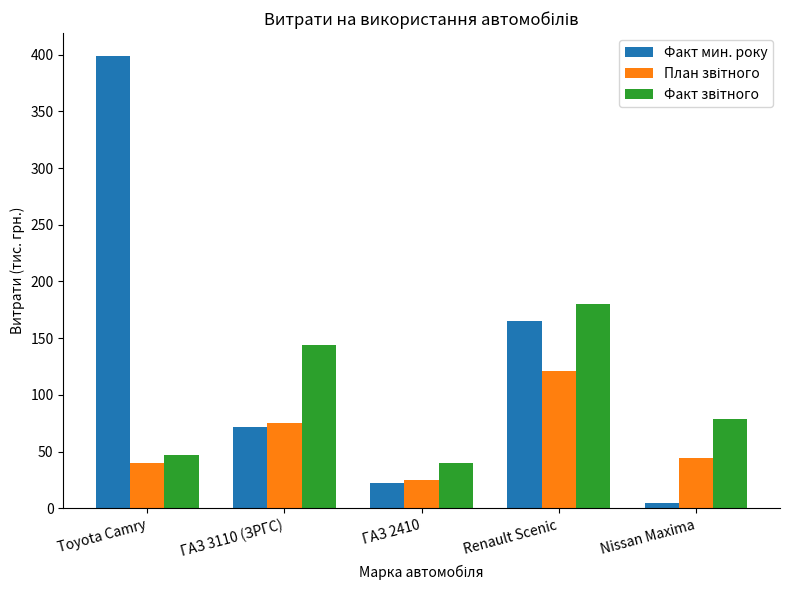

At which label is Факт мин. року closest to 202?

Renault Scenic